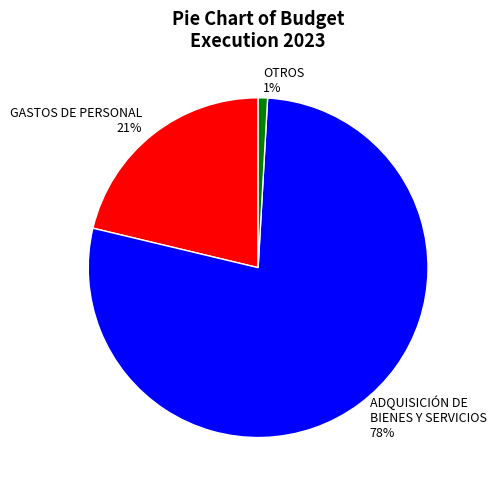

What is the largest slice in the pie chart?

ADQUISICIÓN DE BIENES Y SERVICIOS 78%